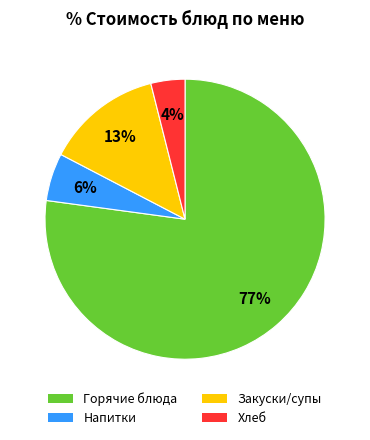

Do Горячие блюда and Хлеб together represent more than half of the pie?

Yes